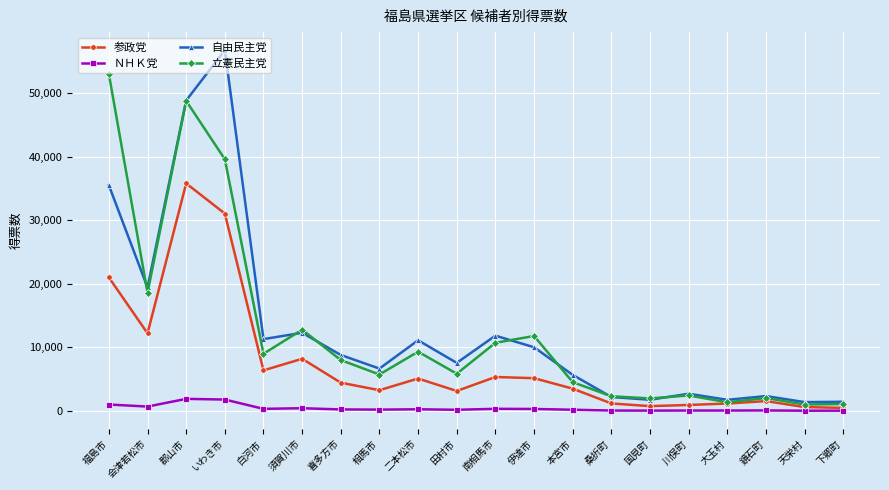

Does the chart display data point markers on the line(s)?

Yes